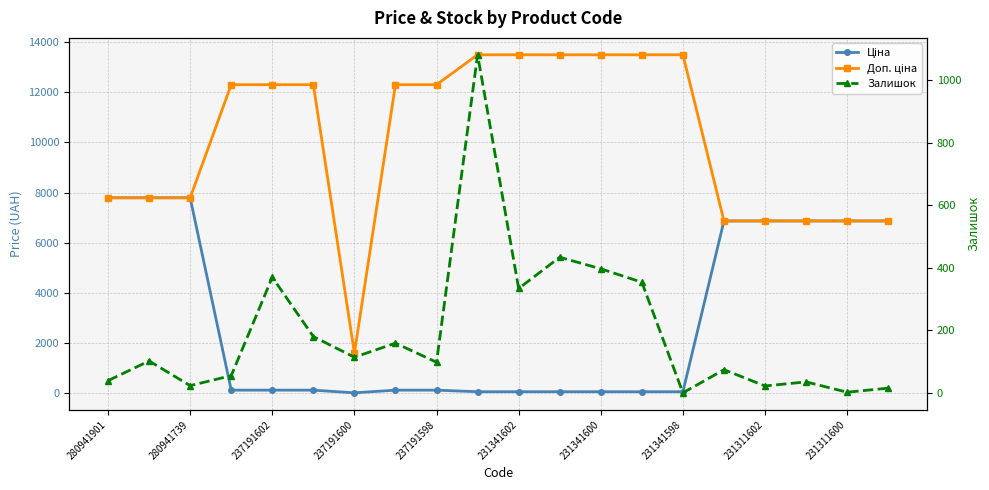

Does the chart display data point markers on the line(s)?

Yes